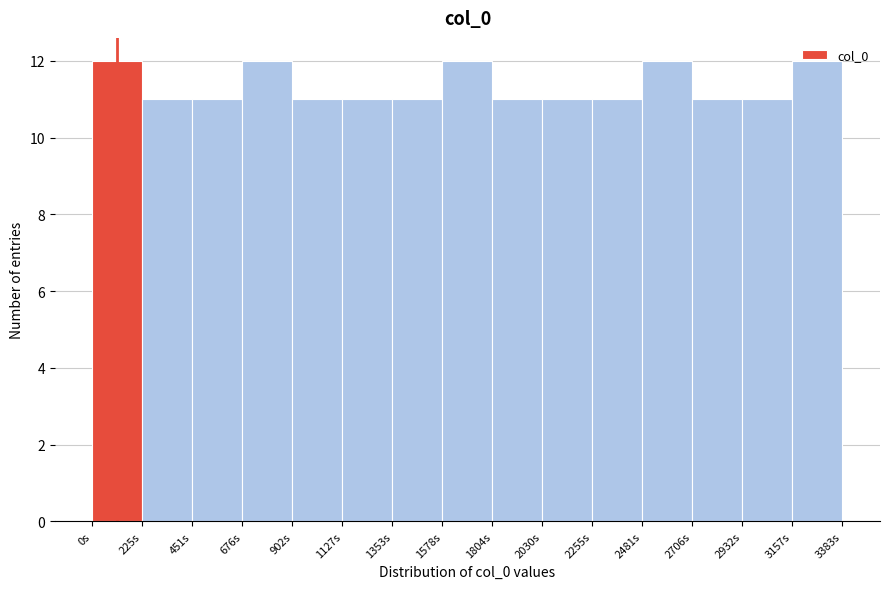

Reading left to right, transcribe this chart: for each bar, give the range it covers on the x-axis and its height. Neither the bar edges nor the heights are printed on the chart, so give them approximately, as read against the axes.

0 to 250: 12
250 to 450: 11
450 to 700: 11
700 to 900: 12
900 to 1150: 11
1150 to 1350: 11
1350 to 1600: 11
1600 to 1800: 12
1800 to 2050: 11
2050 to 2250: 11
2250 to 2500: 11
2500 to 2700: 12
2700 to 2950: 11
2950 to 3150: 11
3150 to 3400: 12